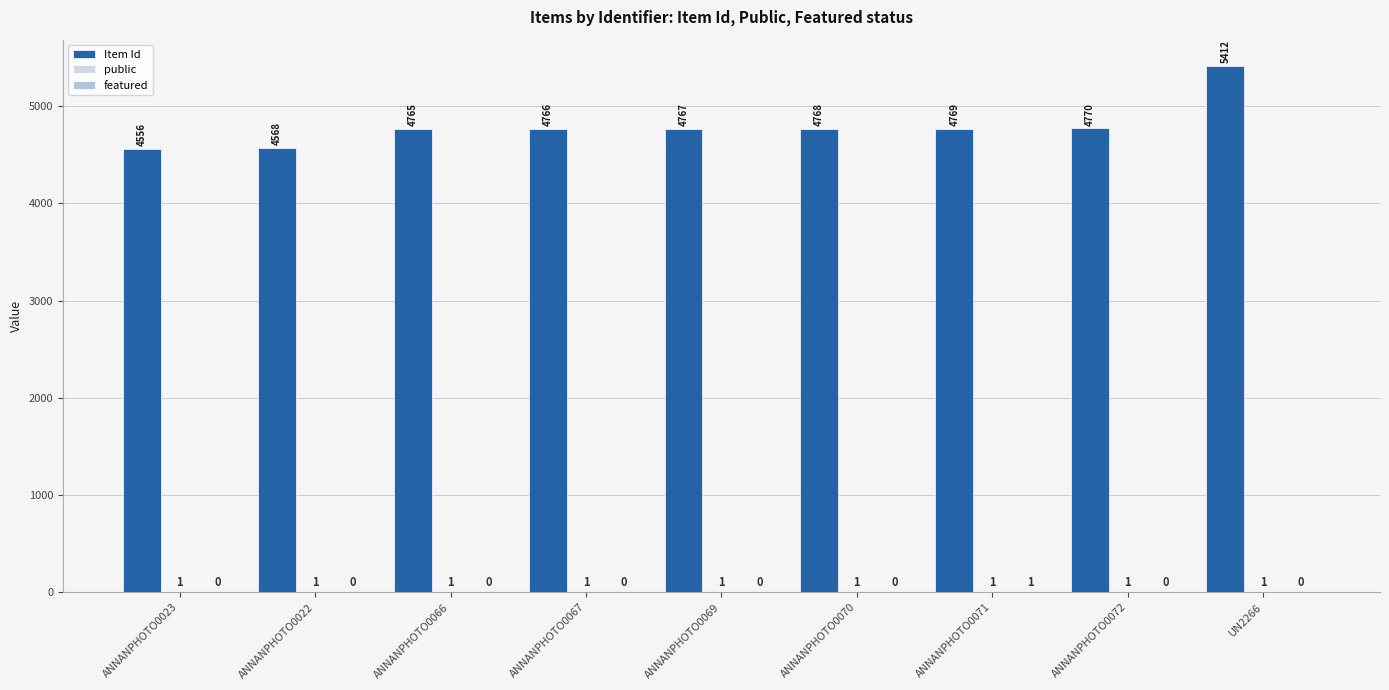

At which category does the chart reach its peak across all series?

UN2266